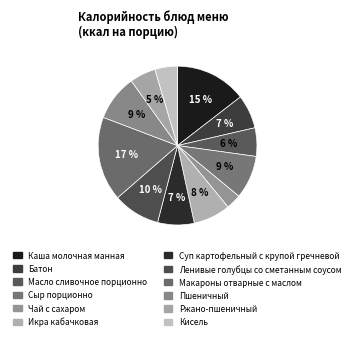

The Ленивые голубцы со сметанным соусом slice represents 16% of the pie. True or false?

False